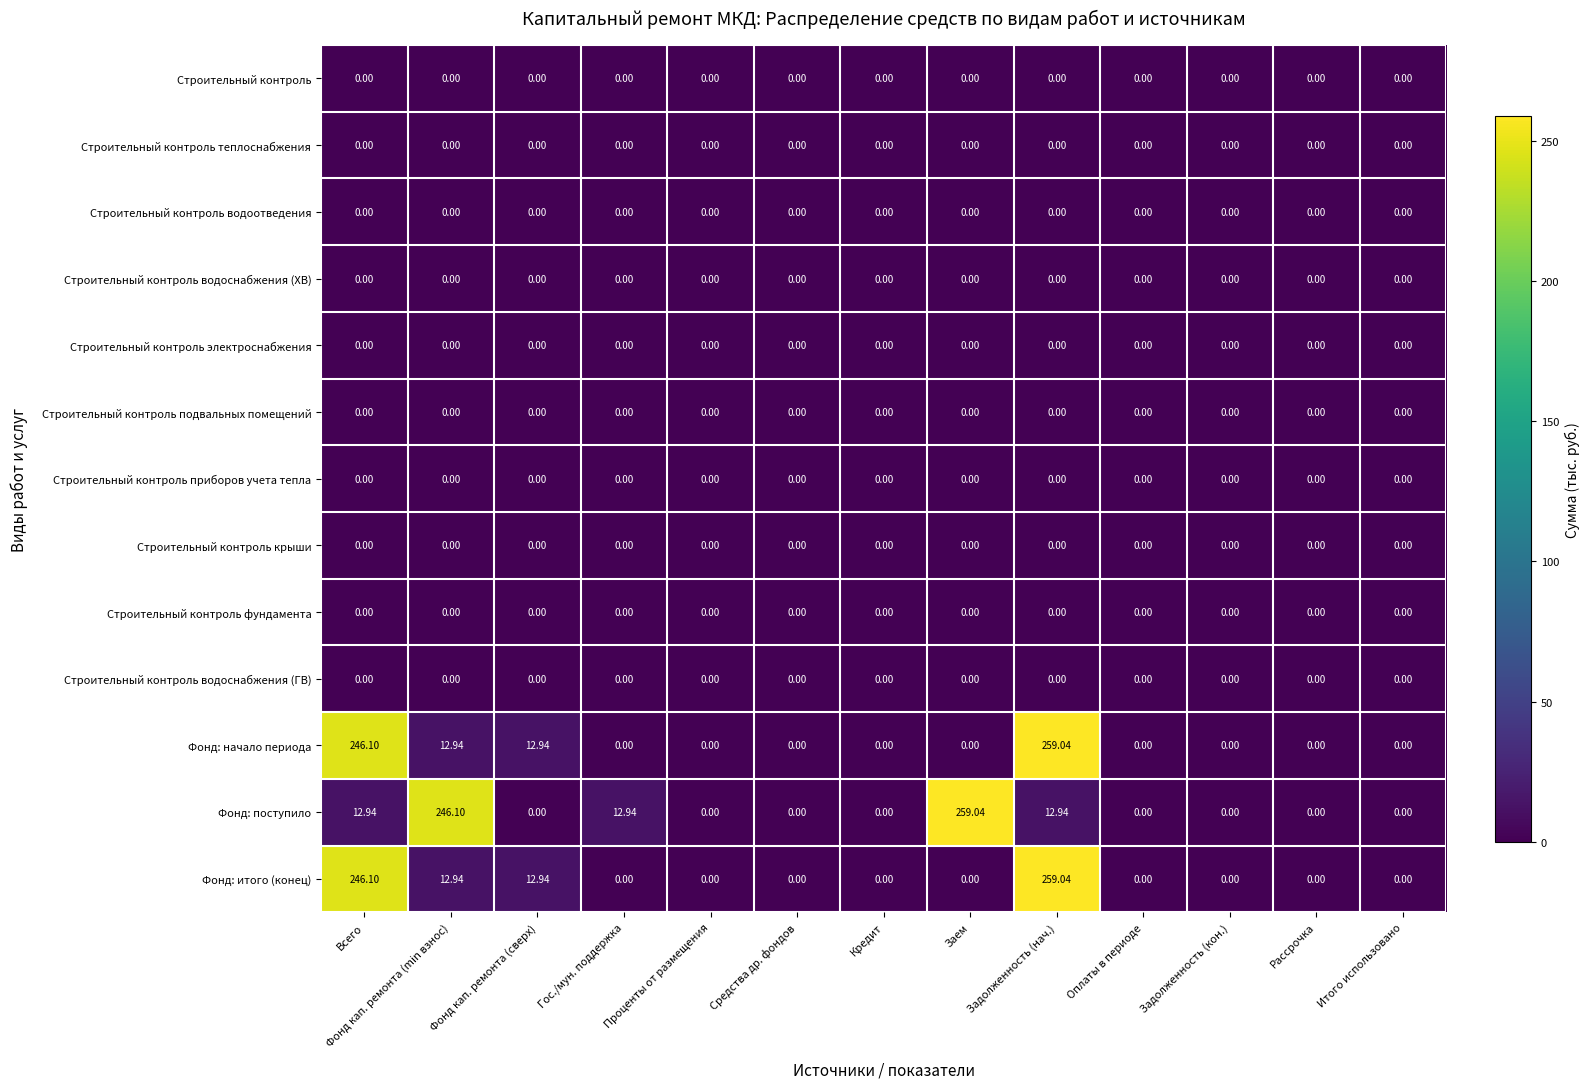

At which category is the sum across all series the highest?

Задолженность (нач.)